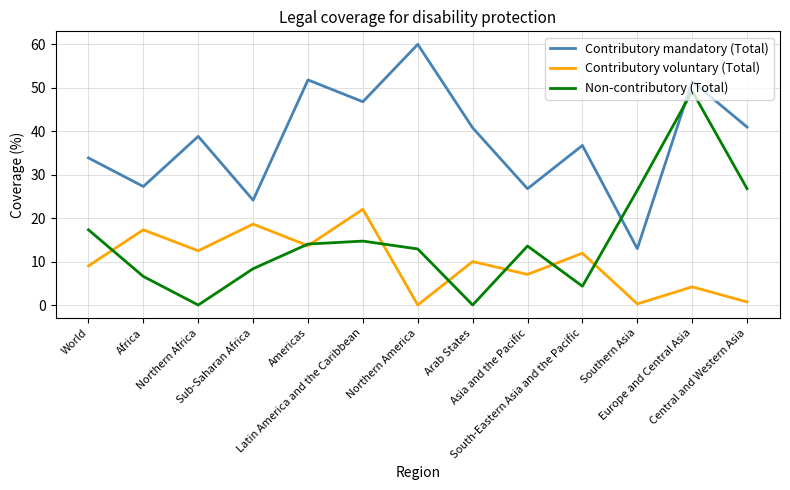

True or false: Non-contributory (Total) and Contributory mandatory (Total) intersect in this chart.

True